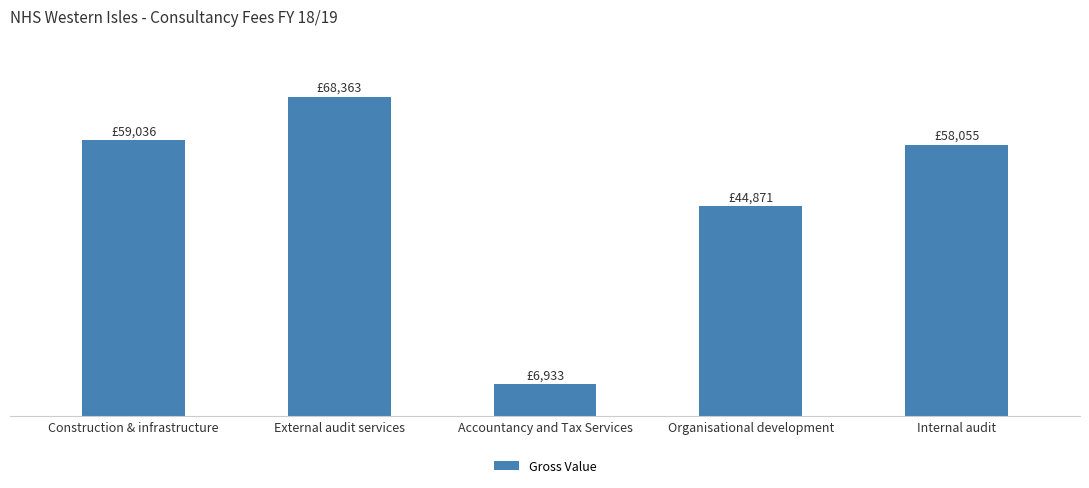

What is the sum of all values?

237258.0